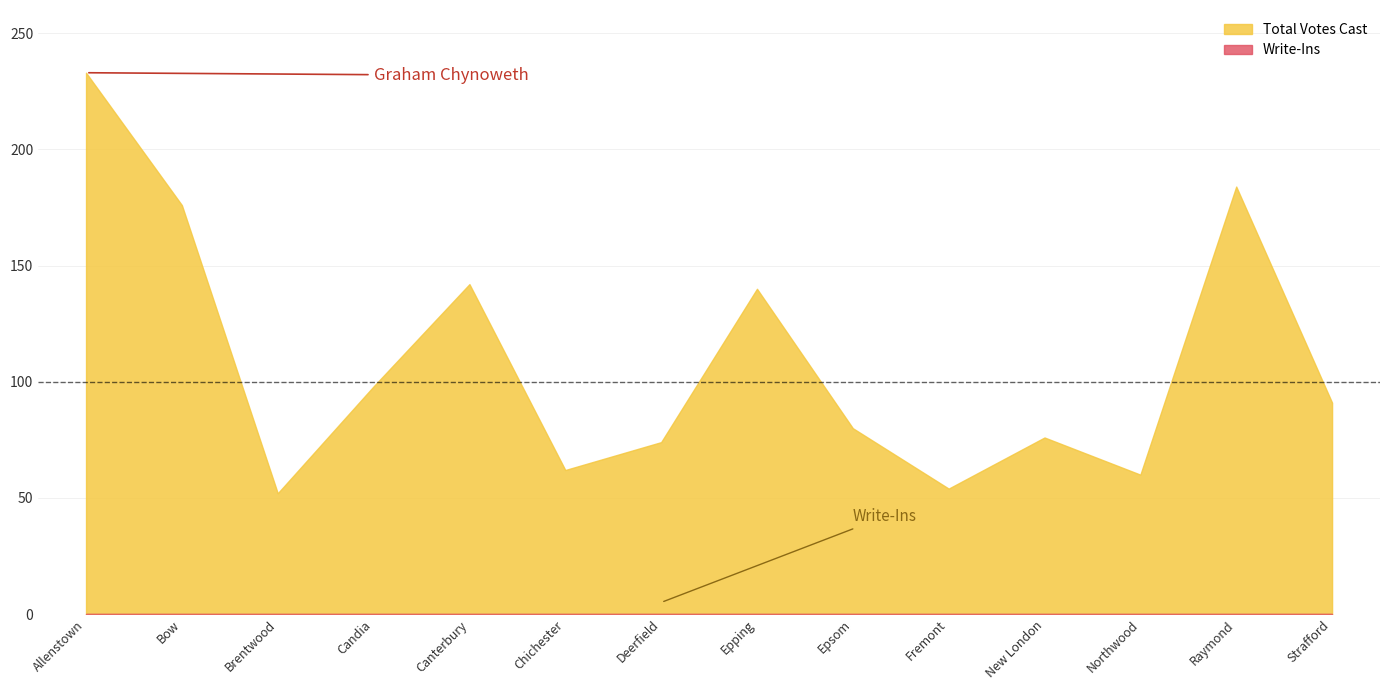

Where is Write-Ins nearest to the value 0?

Allenstown